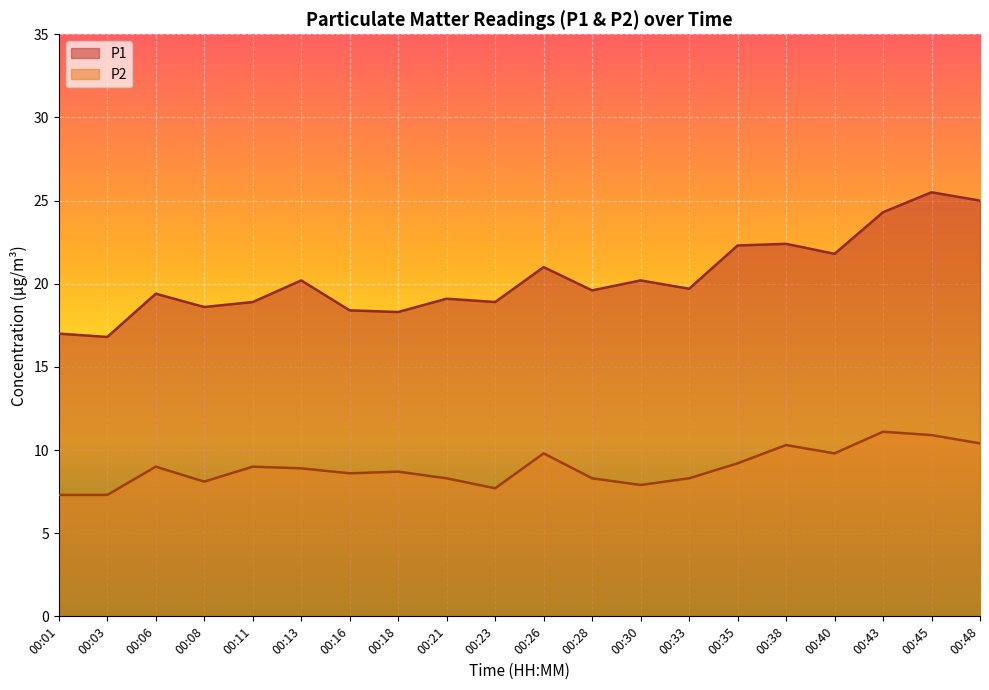

Which category has the highest value in the P1 series?

00:45